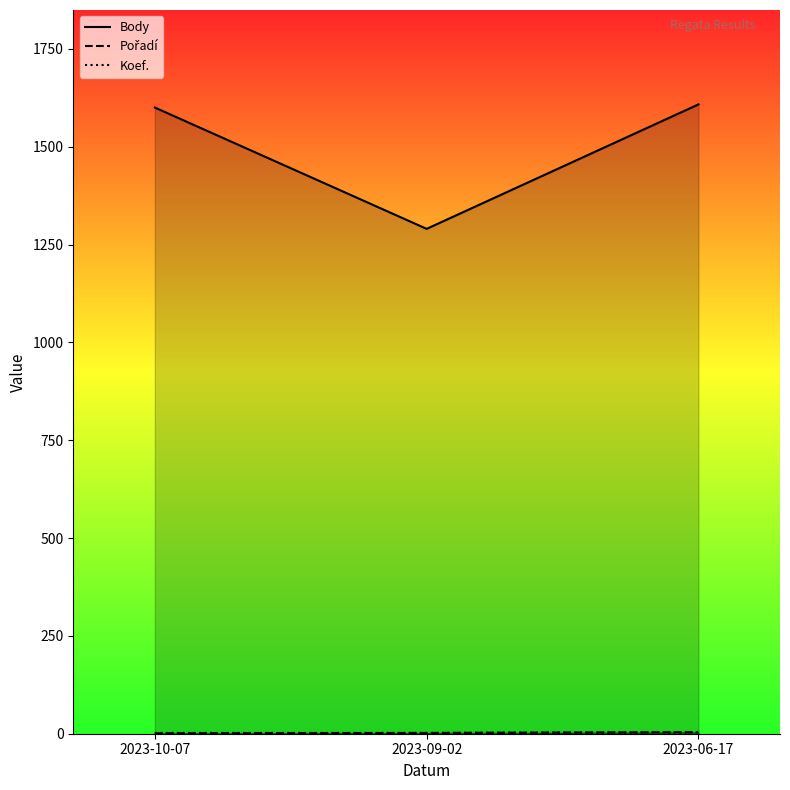

Rank the categories by Body line value from highest to lowest.

2023-06-17, 2023-10-07, 2023-09-02